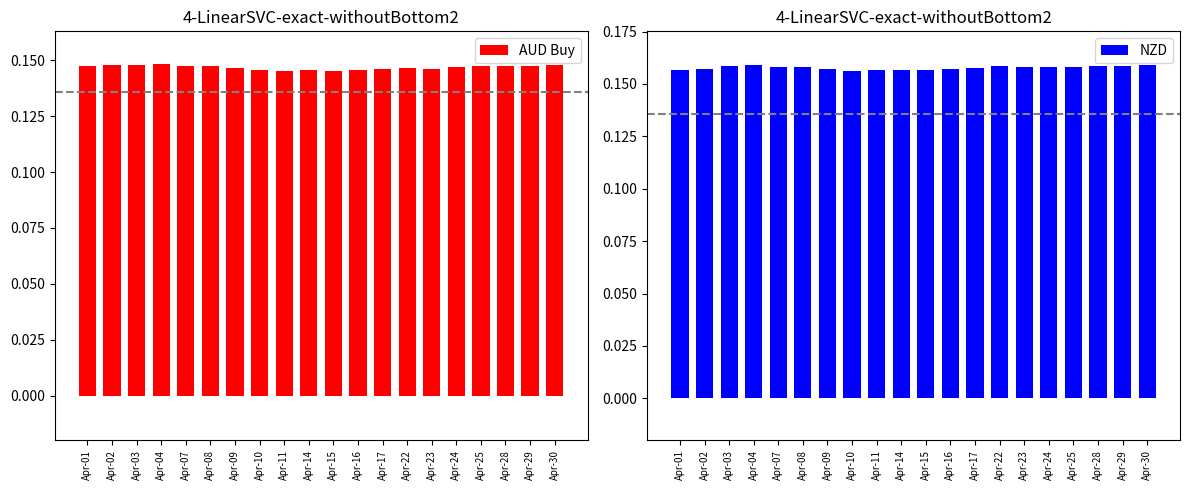

Rank the categories by AUD Buy value from lowest to highest.

Apr-11, Apr-15, Apr-14, Apr-10, Apr-16, Apr-17, Apr-23, Apr-22, Apr-09, Apr-24, Apr-07, Apr-28, Apr-29, Apr-25, Apr-08, Apr-01, Apr-30, Apr-03, Apr-02, Apr-04